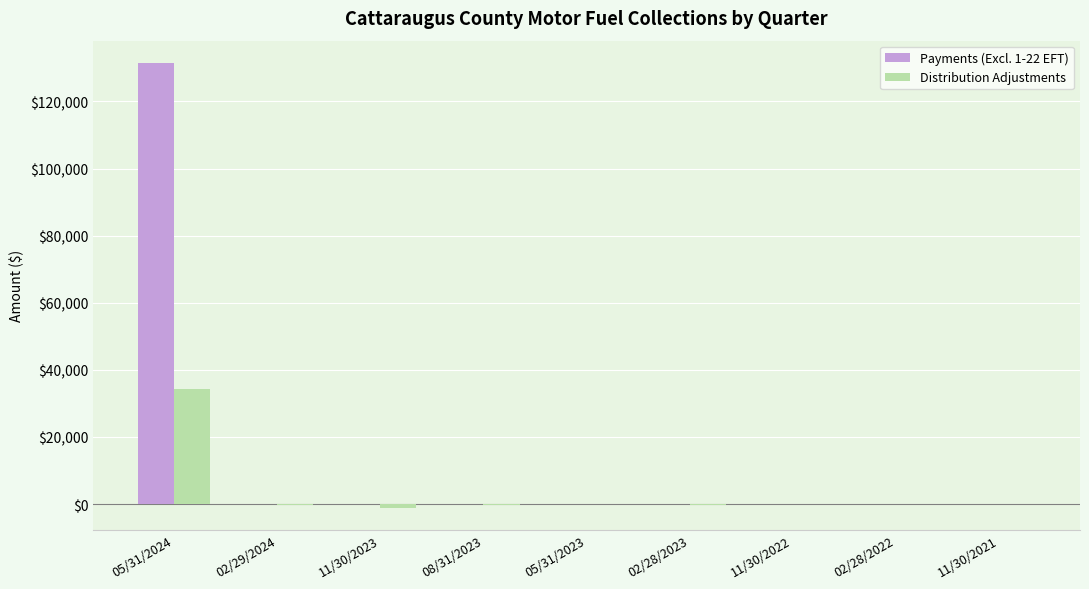

Which label corresponds to the largest value in the chart?

05/31/2024